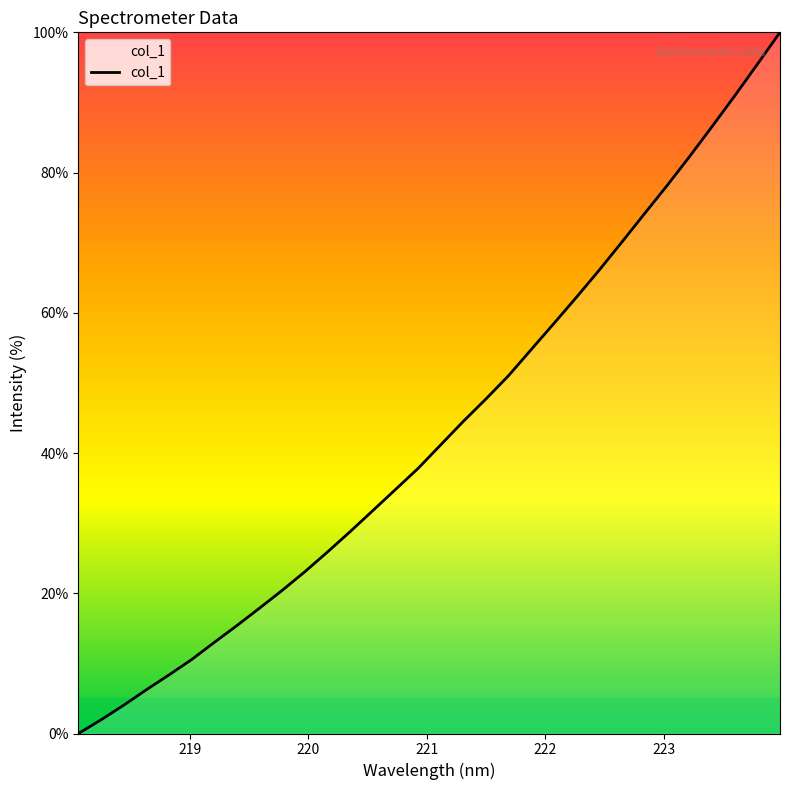

Is this an area chart (filled region under the line)?

No